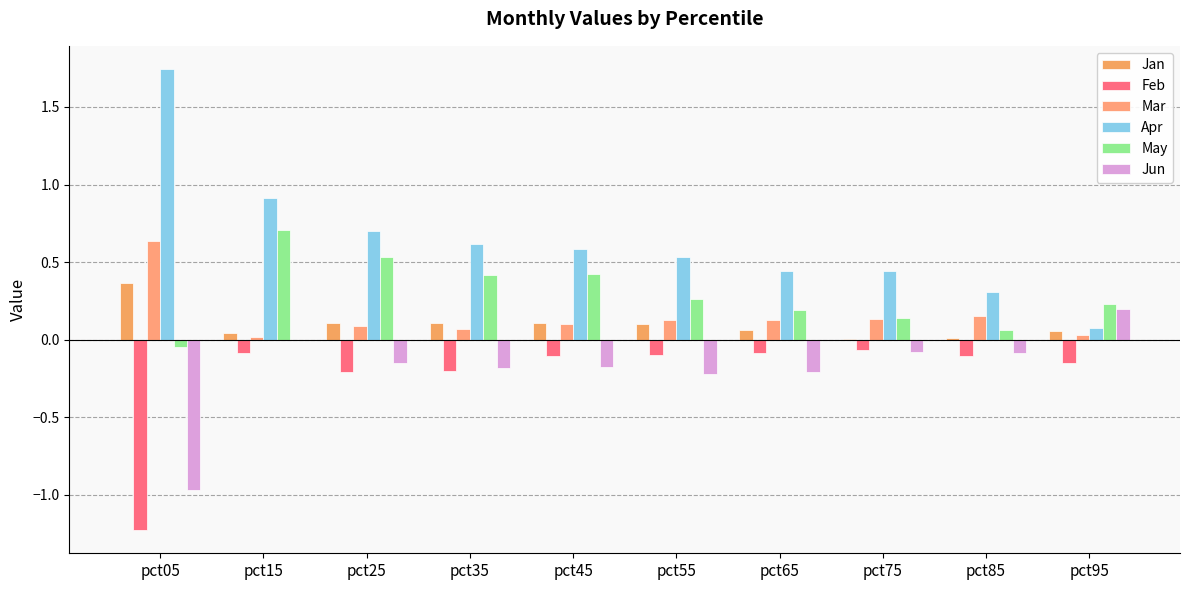

How many groups of bars are there?

10